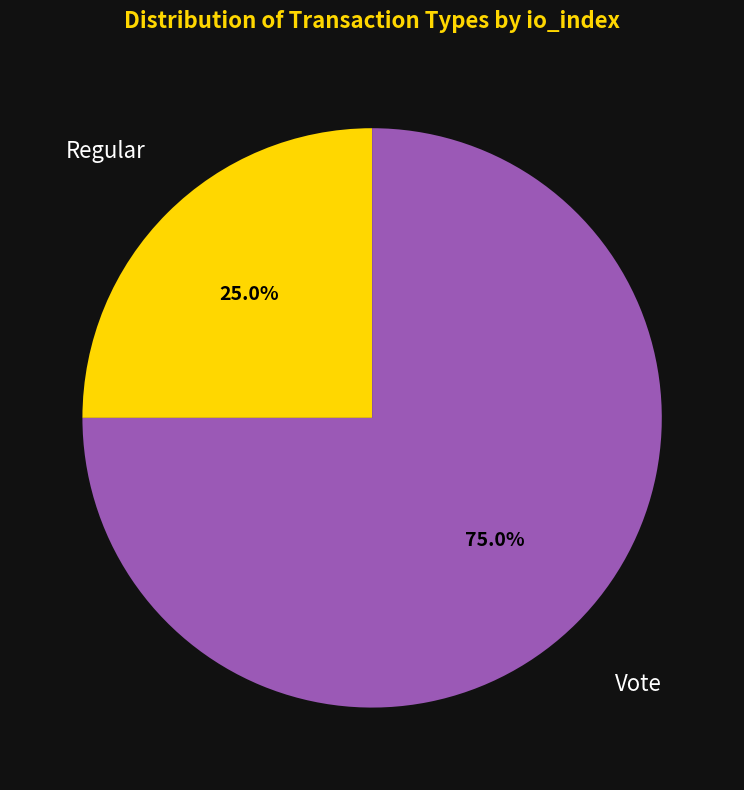

How much of the chart is everything except Vote?

25.0%